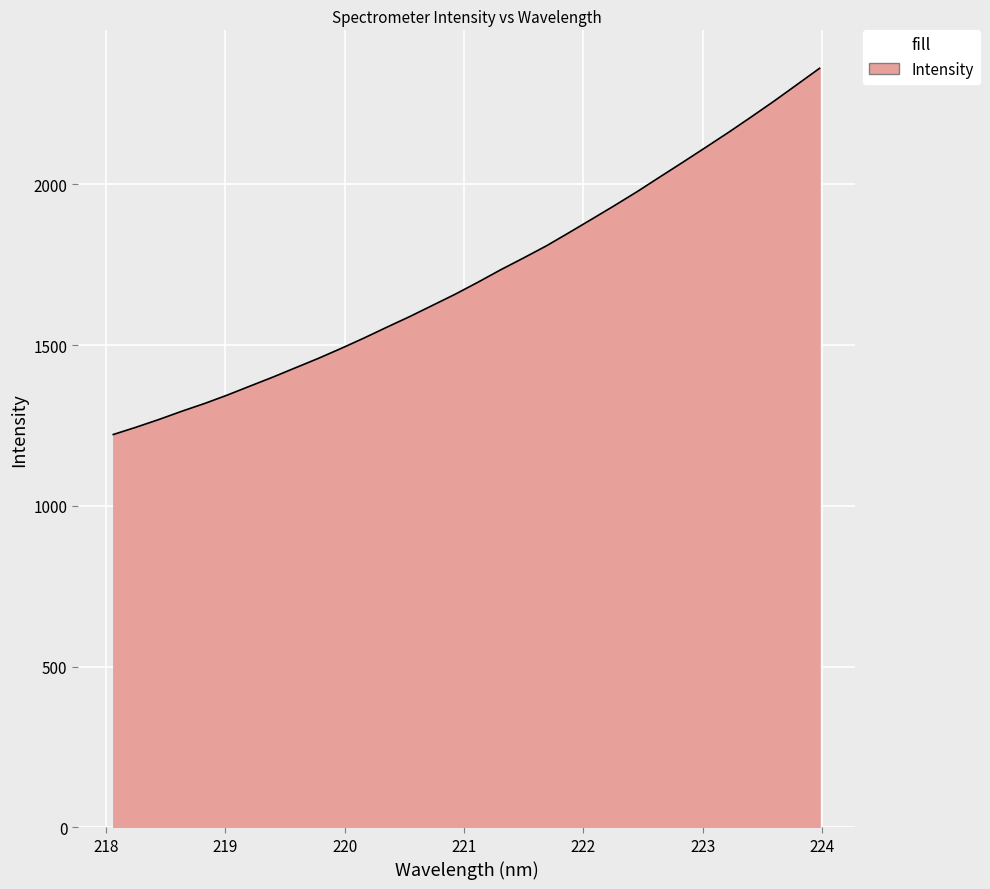

What is the difference between the maximum and minimum values?

1139.0